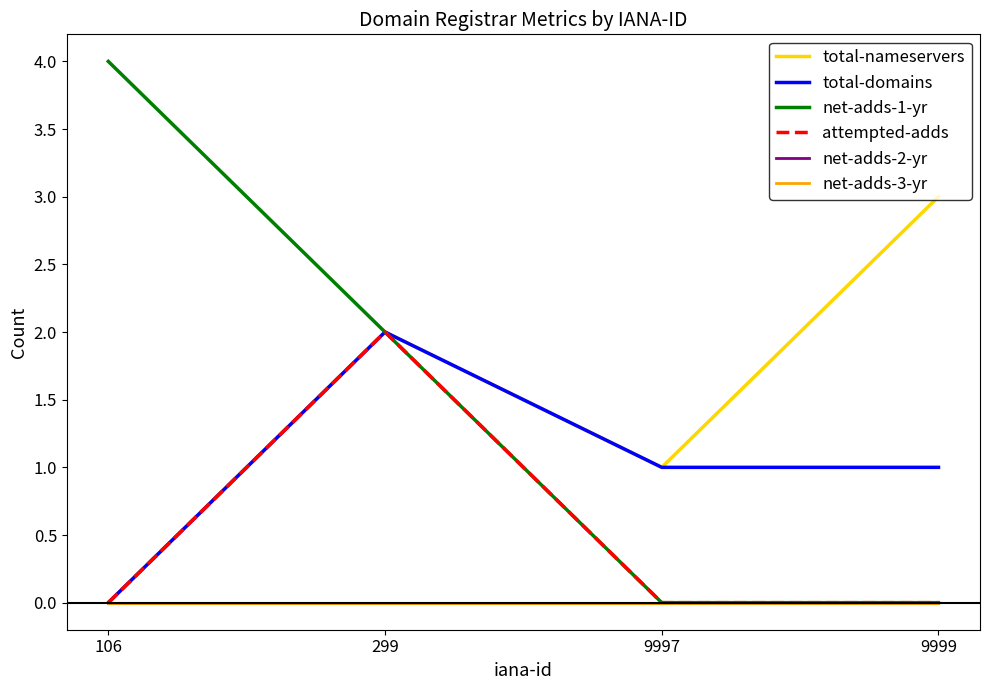

At which label does total-domains reach its minimum?

106